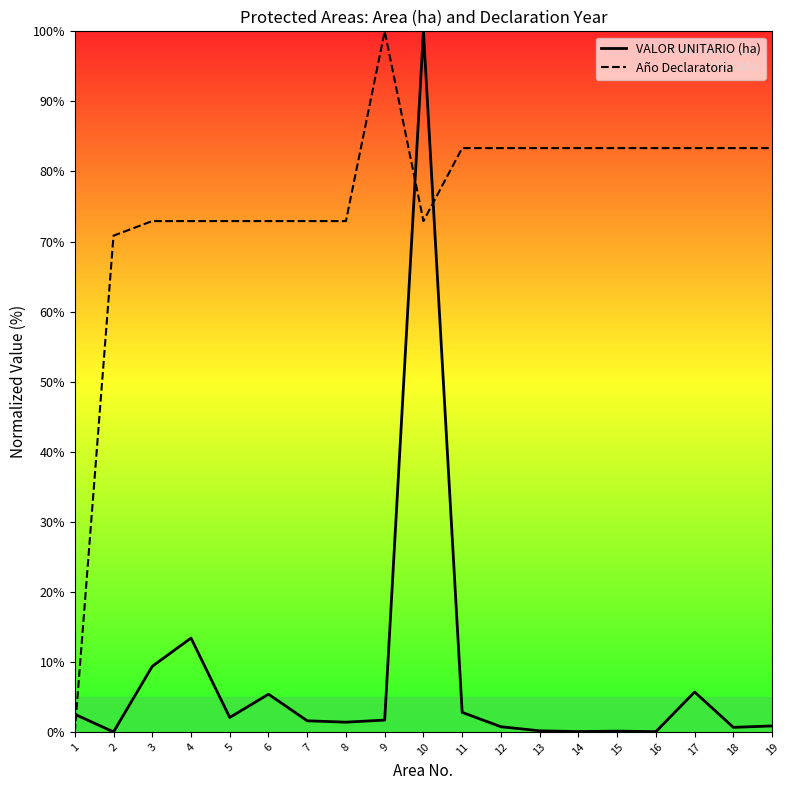

True or false: Año Declaratoria has more than 2 points higher than both neighbors.

False